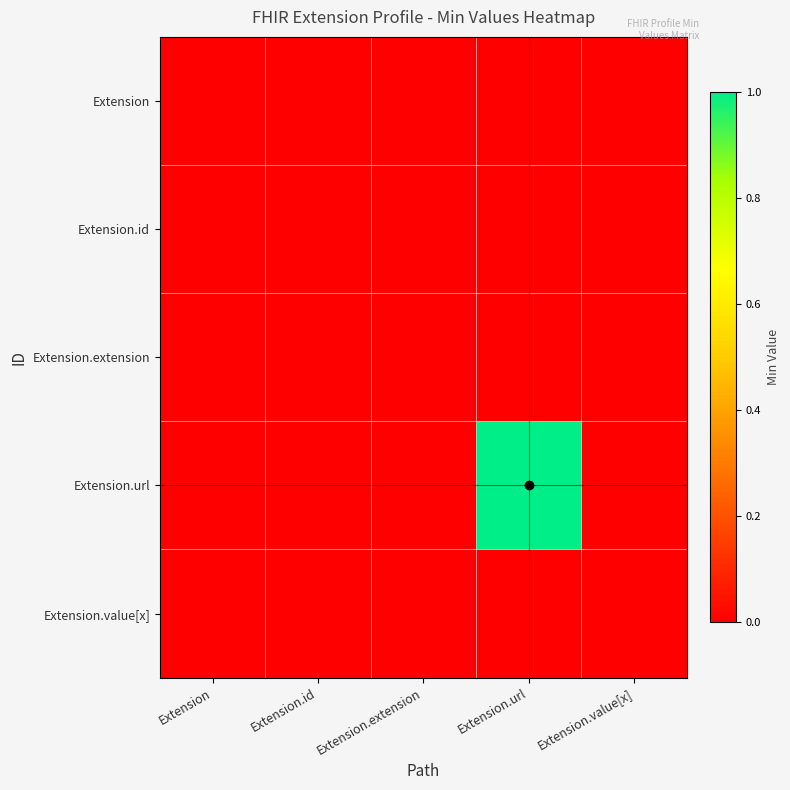

At which category is the sum across all series the highest?

Extension.url